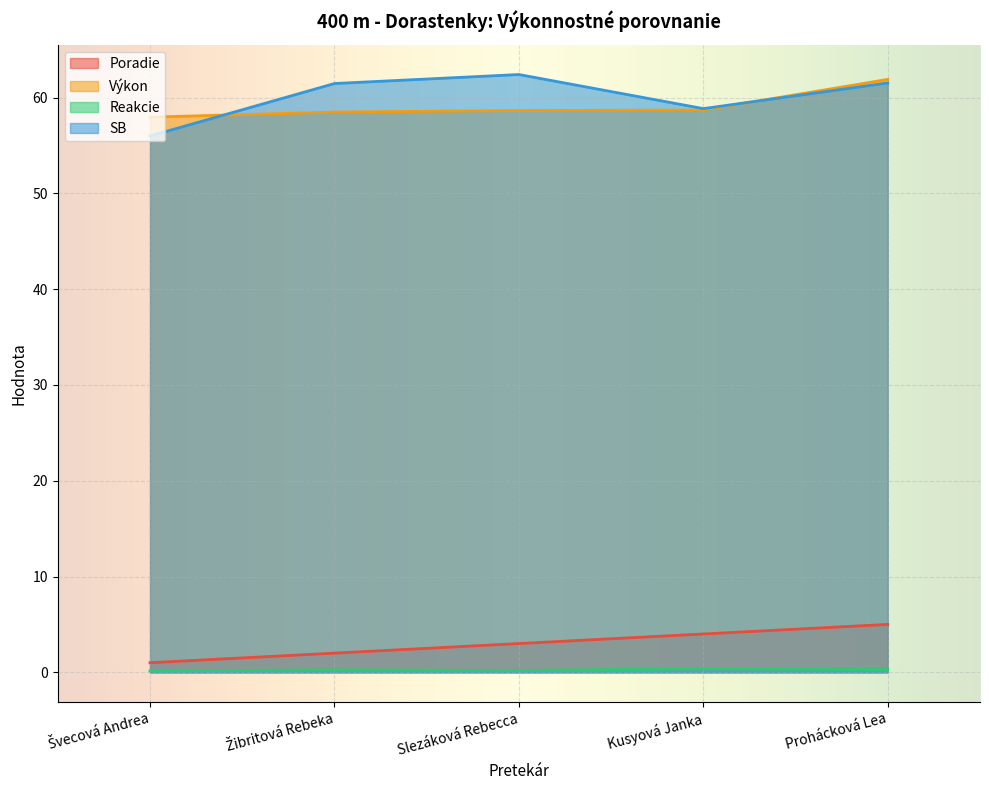

List the labels in order of SB value, largest first.

Slezáková Rebecca, Prohácková Lea, Žibritová Rebeka, Kusyová Janka, Švecová Andrea